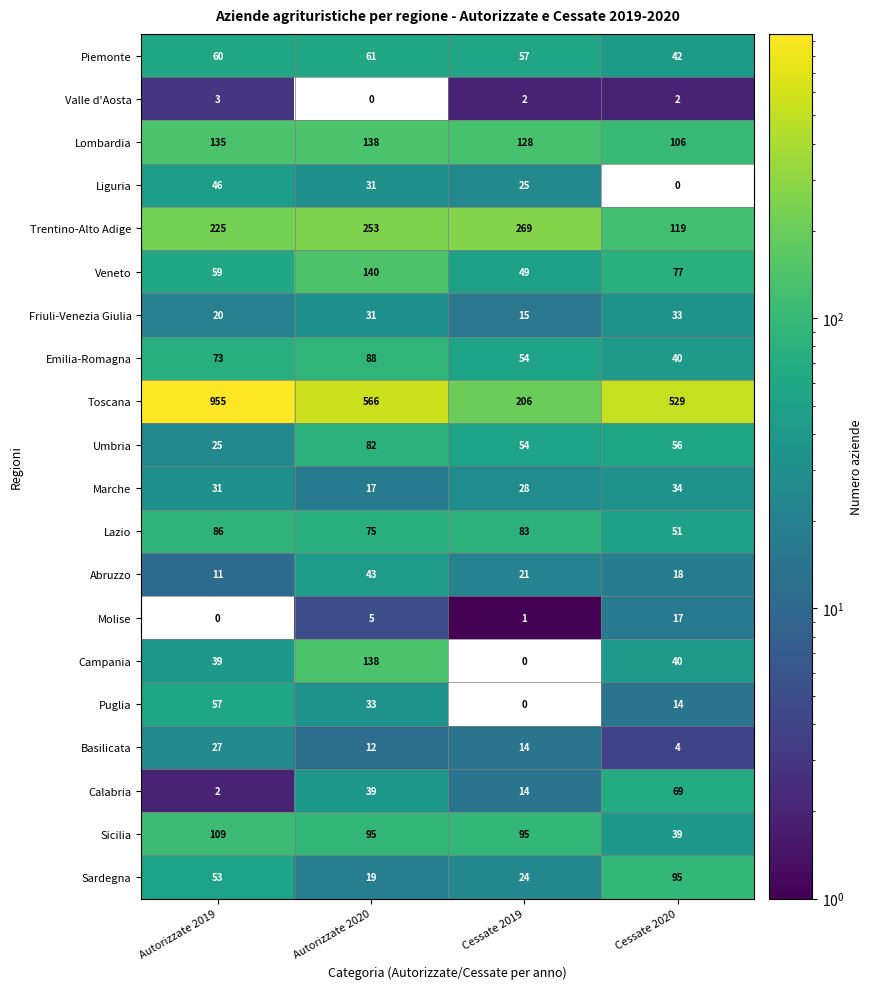

How many data points does each series have?

4